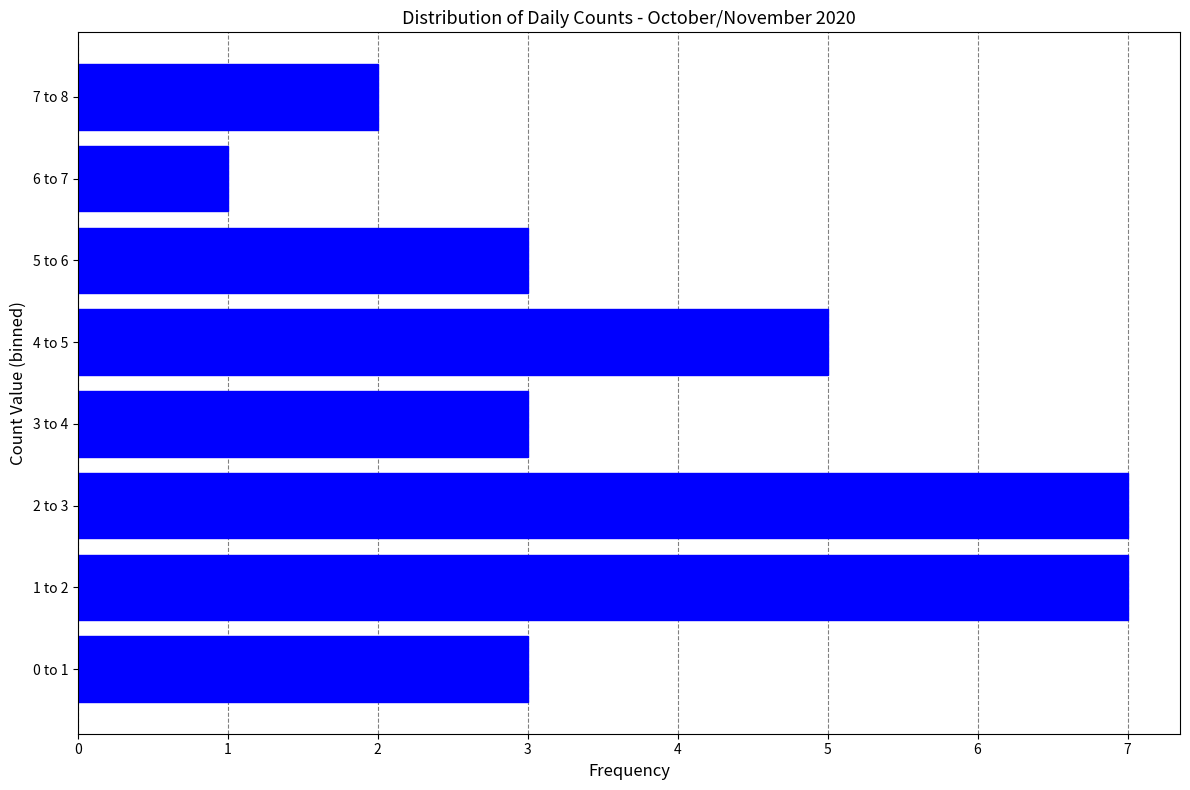

Reading top to bottom, list all the values displayed in this chart.

2	1	3	5	3	7	7	3